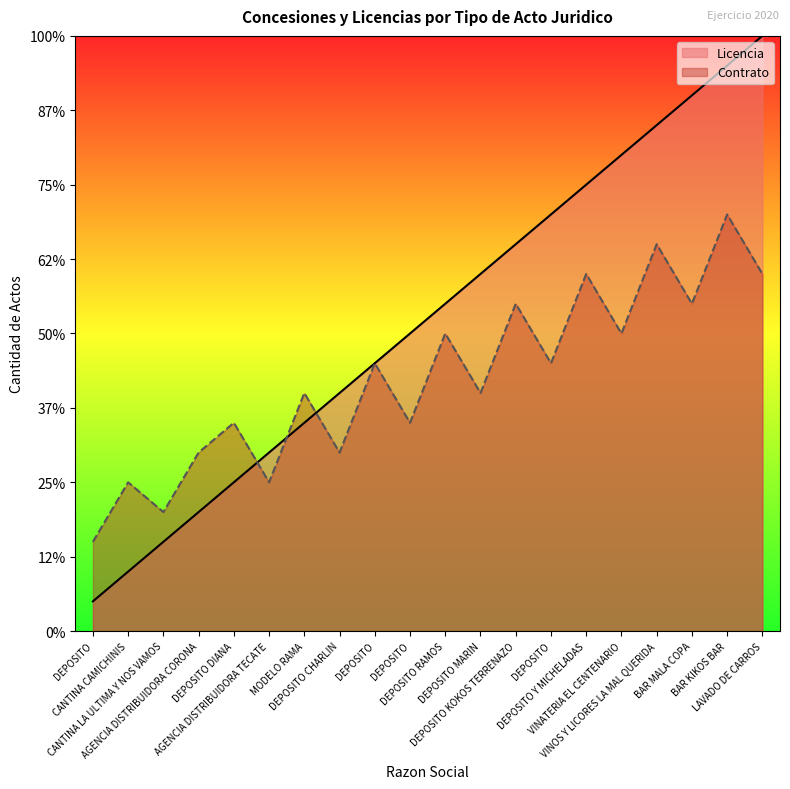

Is it true that Licencia equals 9 at DEPOSITO?

True